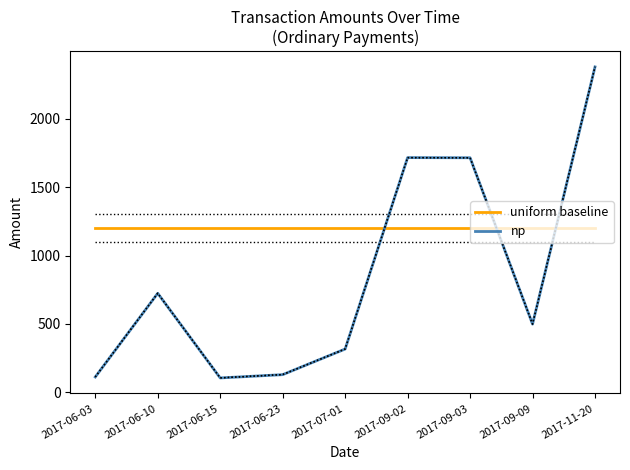

The np series shows 130.0 at 2017-06-23. True or false?

True